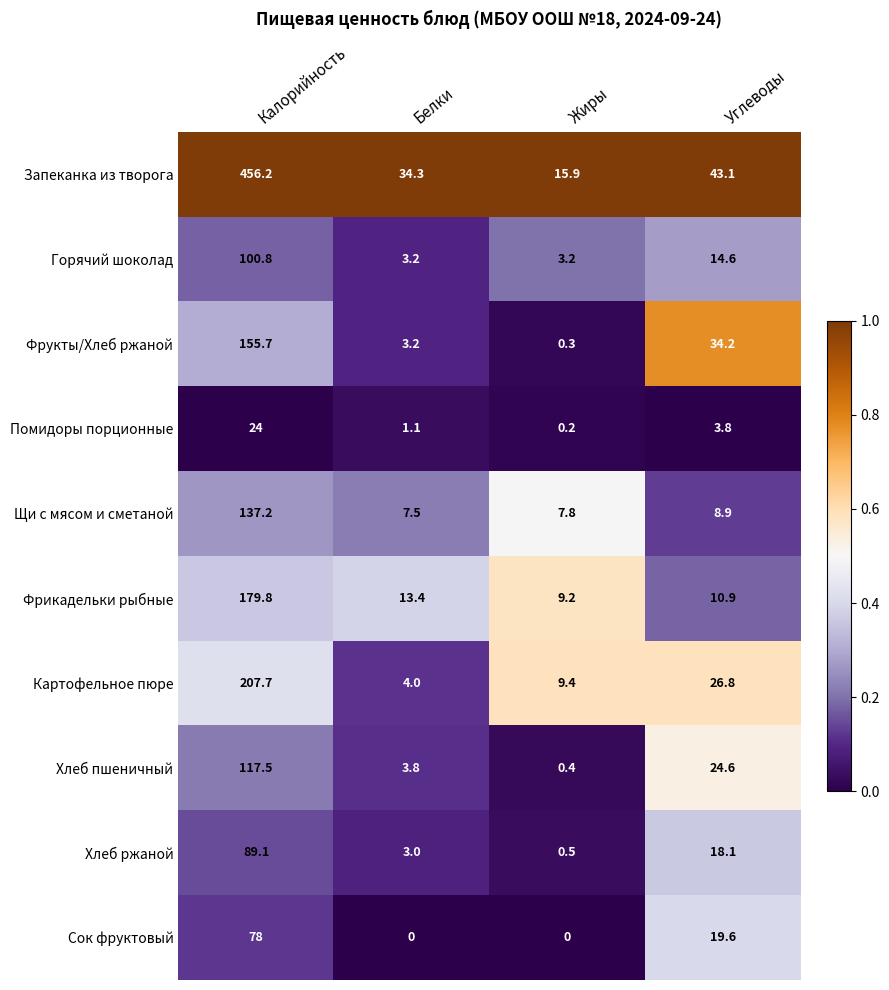

Is the value of Сок фруктовый at Жиры greater than the value of Фрикадельки рыбные at Жиры?

No